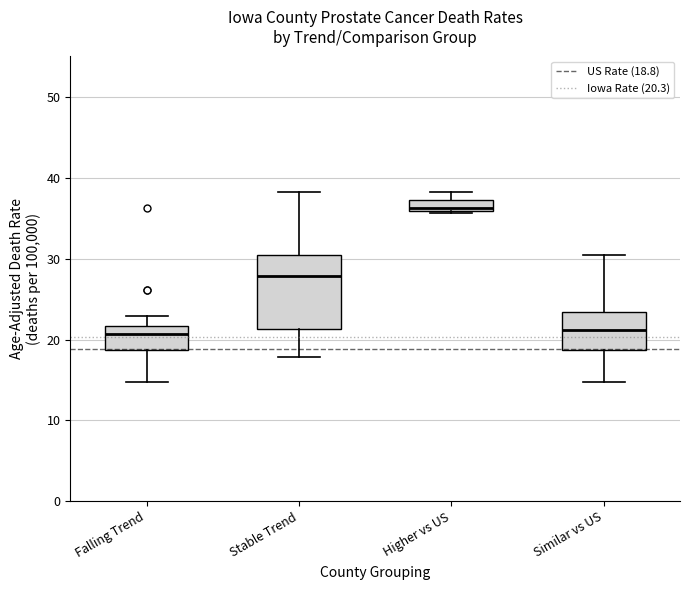

Comparing the boxes themselves (not the whiskers), which one is the tallest?

Stable Trend